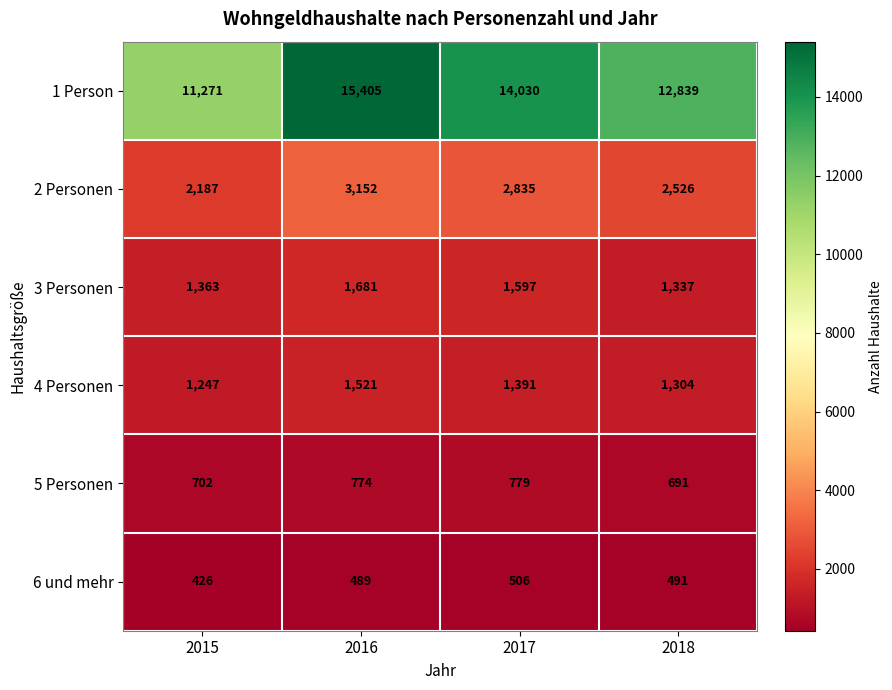

List the series in order of their peak value, highest first.

1 Person, 2 Personen, 3 Personen, 4 Personen, 5 Personen, 6 und mehr